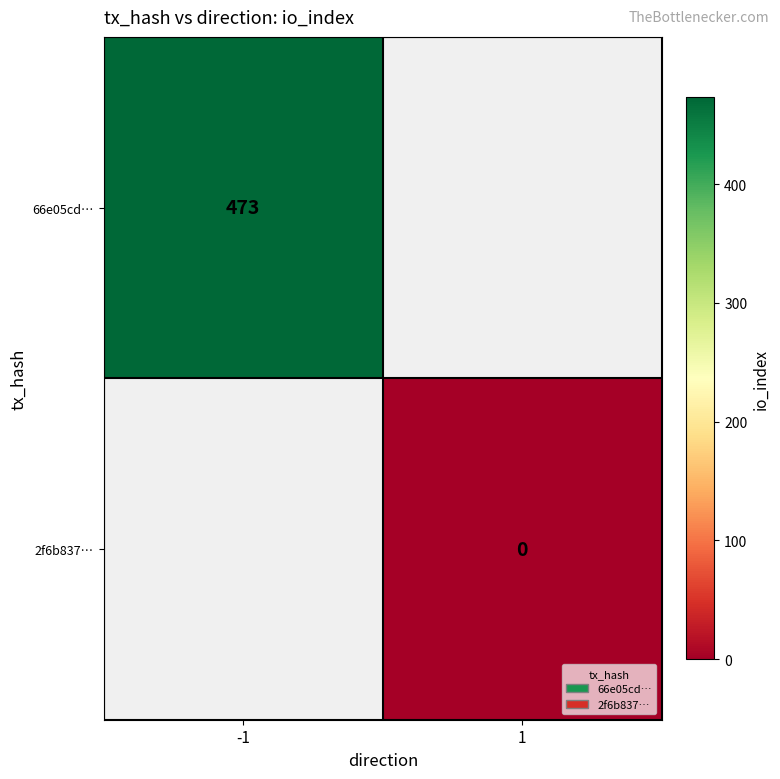

Is it true that 66e05cd… equals 102.4 at -1?

False